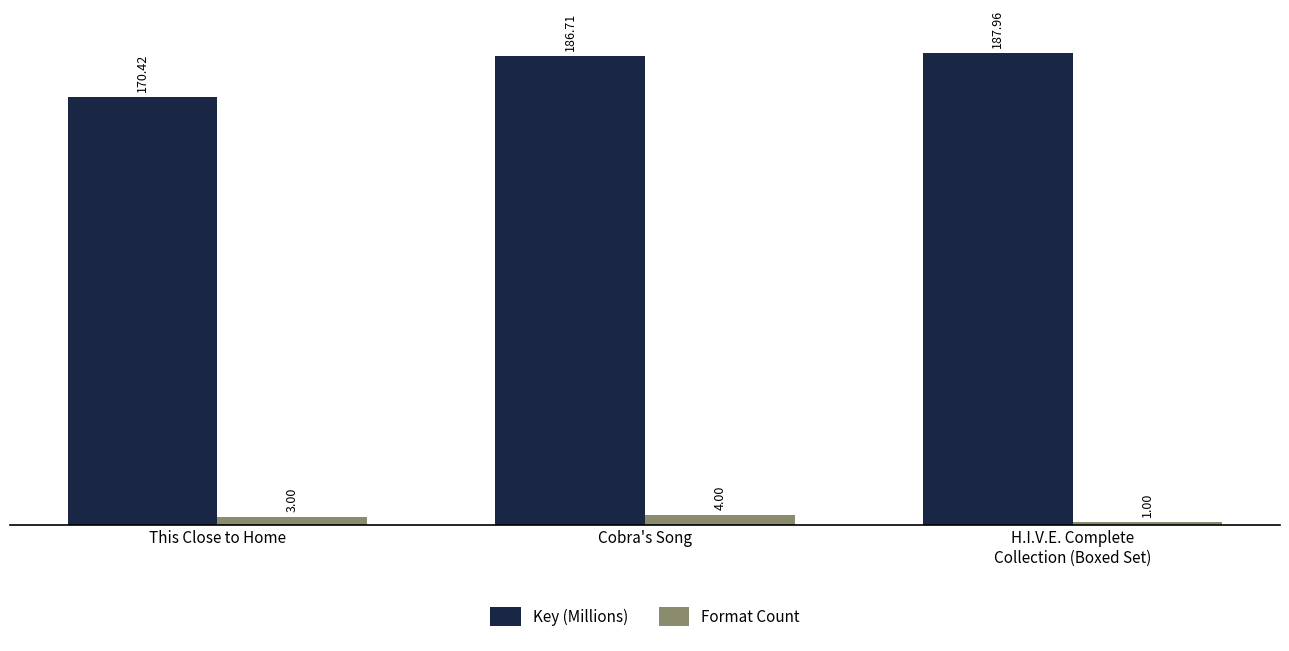

Which label corresponds to the smallest value in the chart?

H.I.V.E. Complete
Collection (Boxed Set)